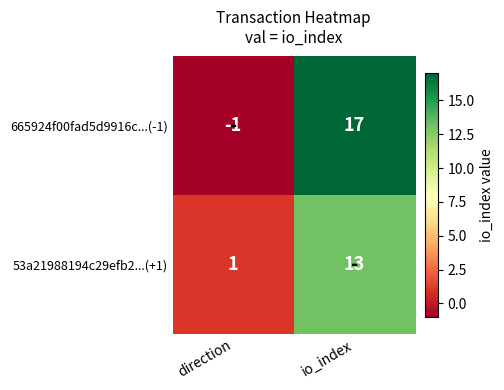

Which series changed the most between direction and io_index?

665924f00fad5d9916c...(-1)